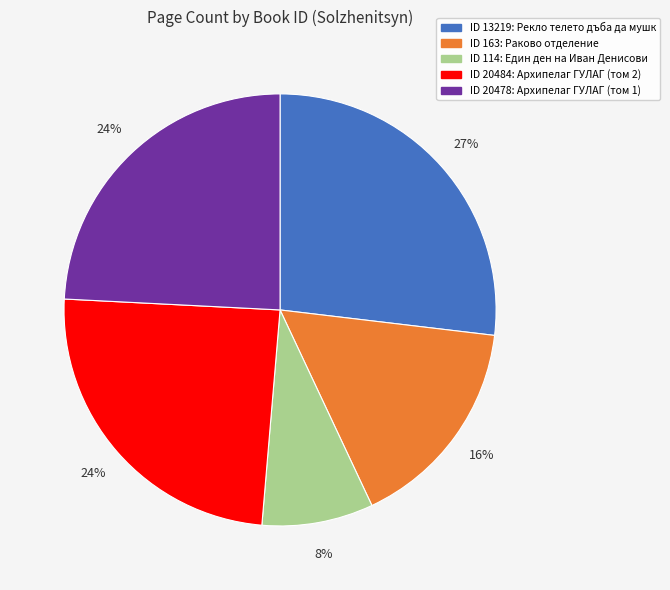

To the nearest percent, what is the average slice percentage?

20%